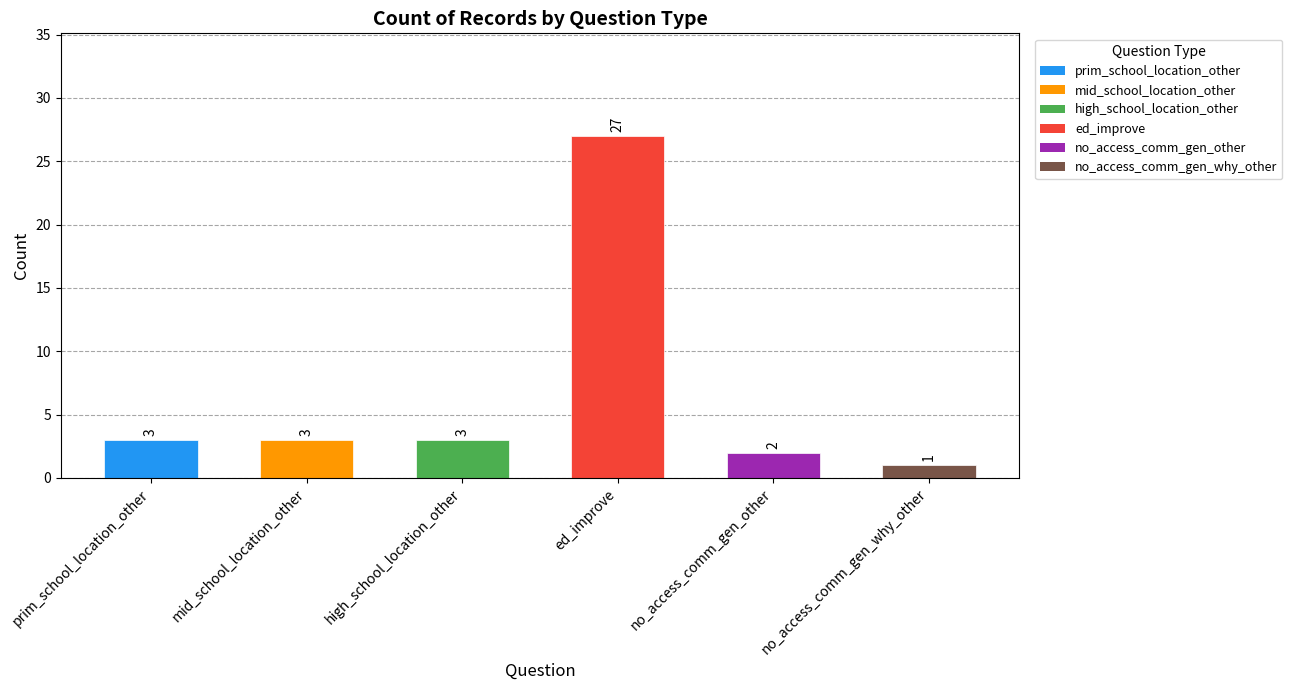

Read the value at ed_improve.

27